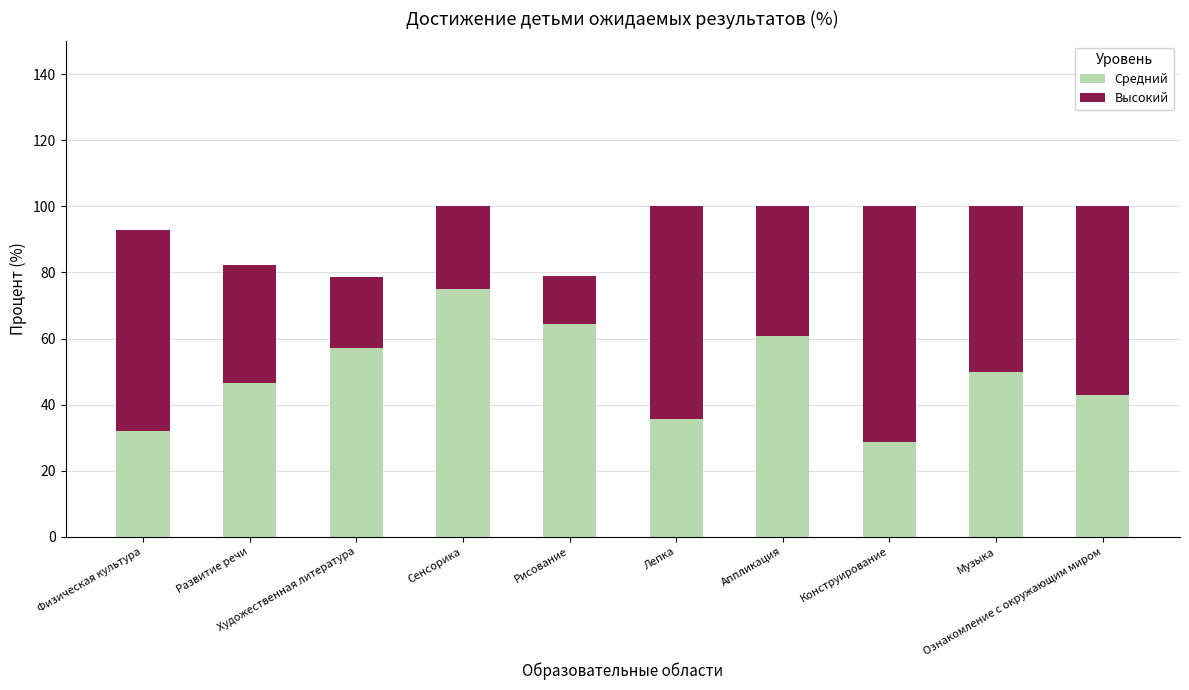

What is the difference between the second highest and minimum values in the Средний series?

35.7